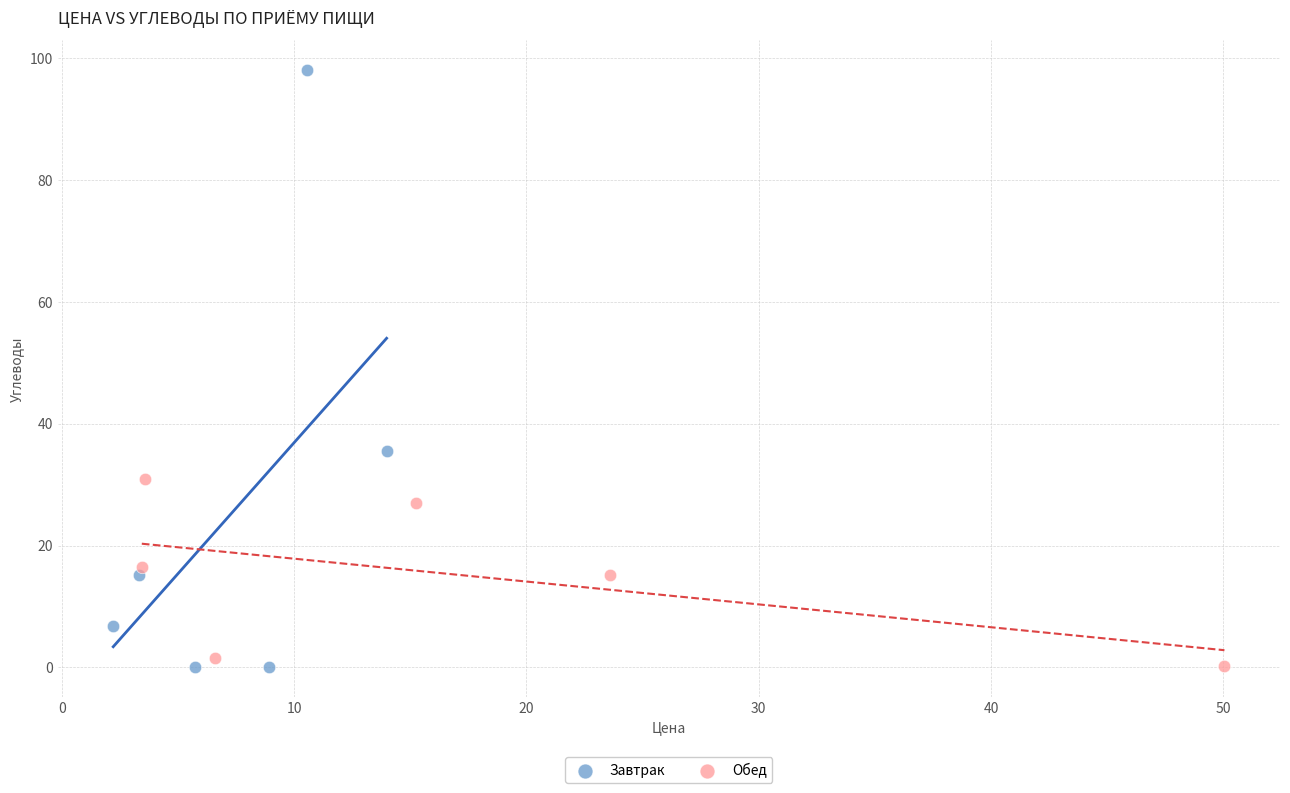

Which series contains the highest Y value?

Завтрак